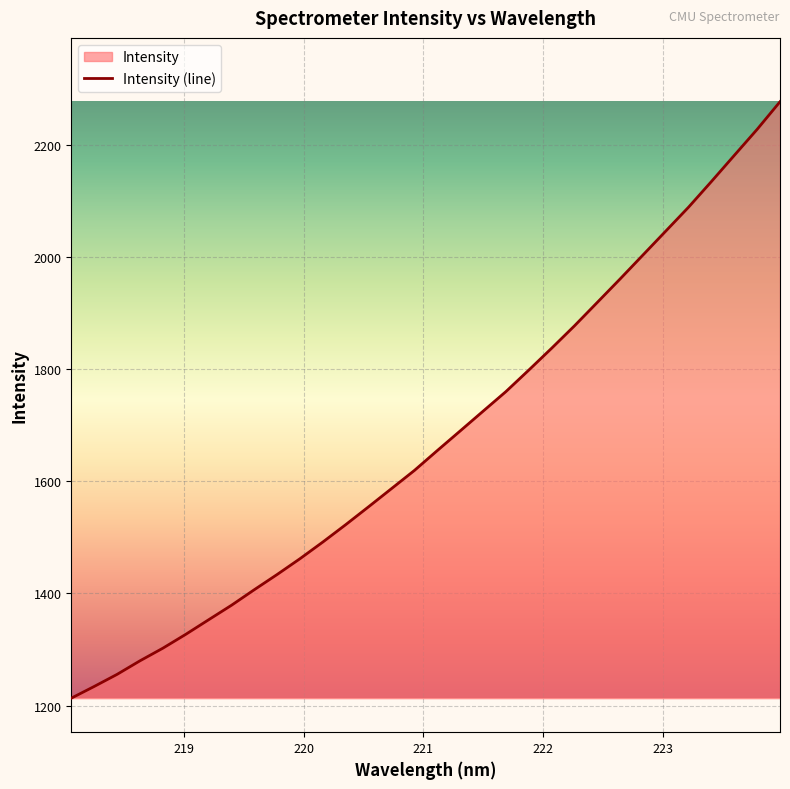

How many lines are shown in the chart?

1